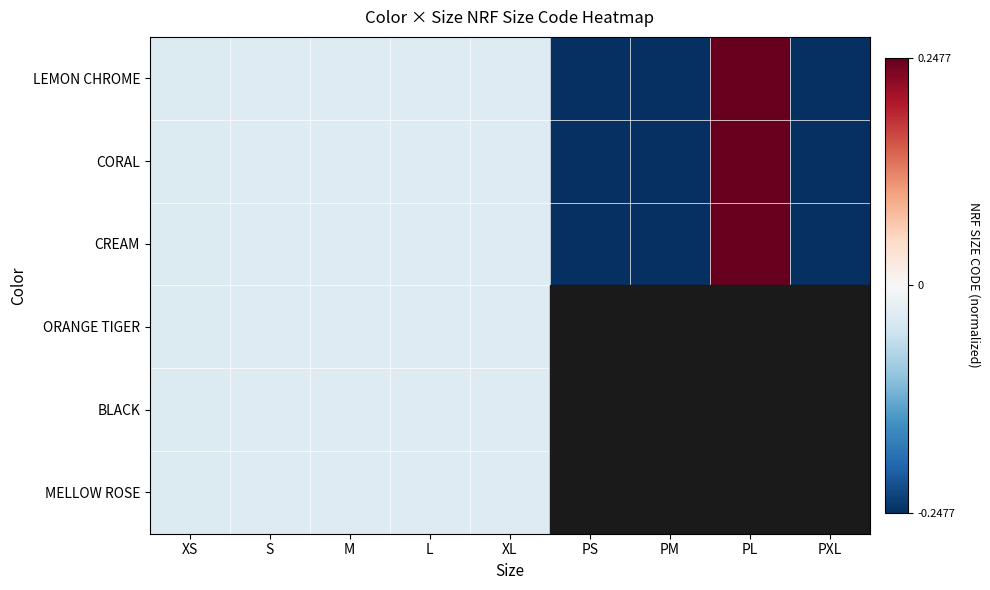

Which series has the widest spread of values?

LEMON CHROME